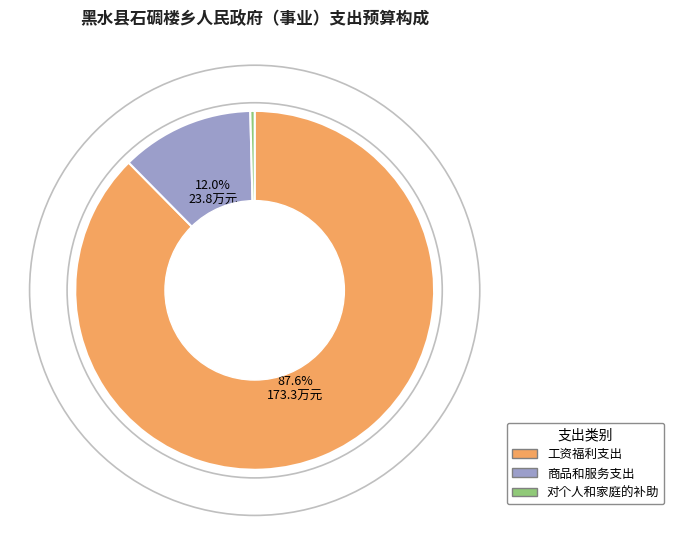

To the nearest percent, what portion does 商品和服务支出 represent?

12%